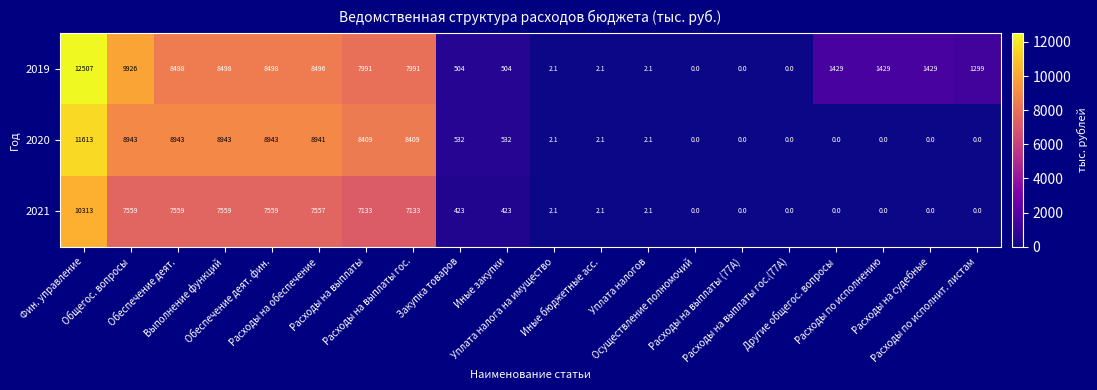

Which series has the largest total across all categories?

2019